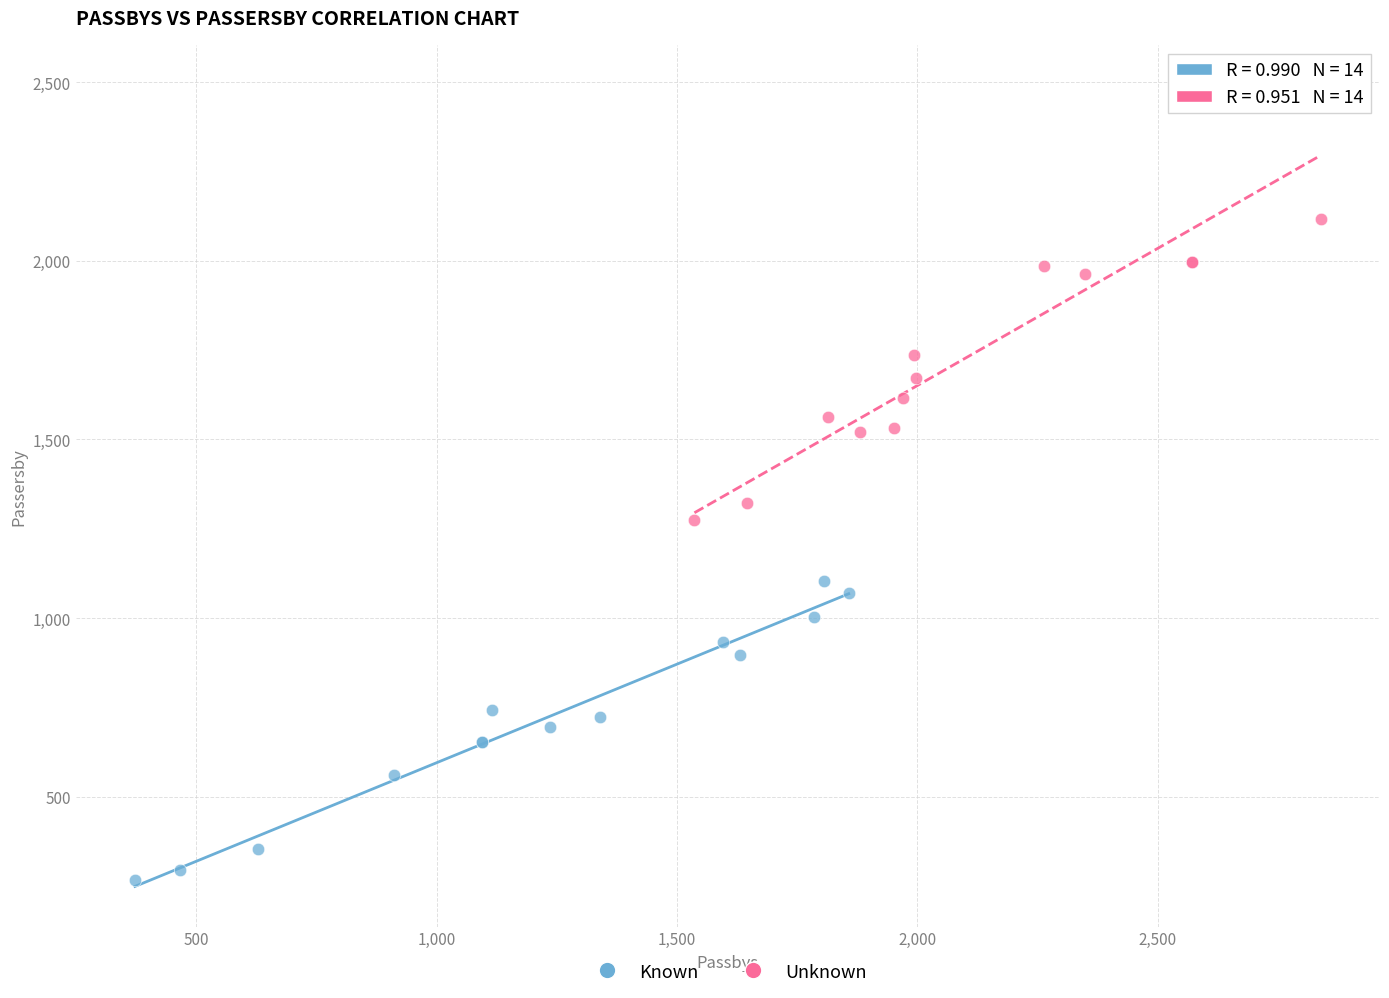

Which series has the largest Y range (max minus min)?

Unknown